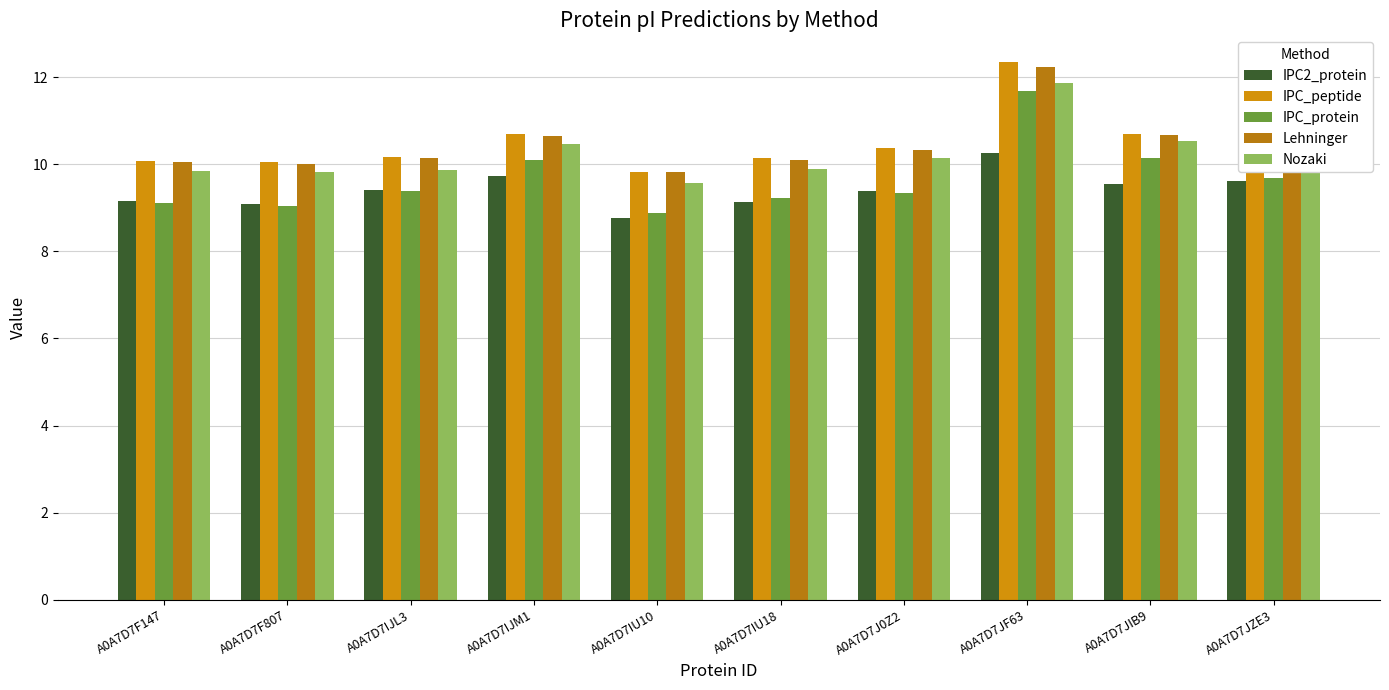

Reading right to left, what are all the values shown in this chart?

IPC2_protein: A0A7D7JZE3=9.6	A0A7D7JIB9=9.5	A0A7D7JF63=10.2	A0A7D7J0Z2=9.4	A0A7D7IU18=9.1	A0A7D7IU10=8.8	A0A7D7IJM1=9.7	A0A7D7IJL3=9.4	A0A7D7F807=9.1	A0A7D7F147=9.2
IPC_peptide: A0A7D7JZE3=10.3	A0A7D7JIB9=10.7	A0A7D7JF63=12.3	A0A7D7J0Z2=10.4	A0A7D7IU18=10.1	A0A7D7IU10=9.8	A0A7D7IJM1=10.7	A0A7D7IJL3=10.2	A0A7D7F807=10.0	A0A7D7F147=10.1
IPC_protein: A0A7D7JZE3=9.7	A0A7D7JIB9=10.1	A0A7D7JF63=11.7	A0A7D7J0Z2=9.3	A0A7D7IU18=9.2	A0A7D7IU10=8.9	A0A7D7IJM1=10.1	A0A7D7IJL3=9.4	A0A7D7F807=9.0	A0A7D7F147=9.1
Lehninger: A0A7D7JZE3=10.2	A0A7D7JIB9=10.7	A0A7D7JF63=12.2	A0A7D7J0Z2=10.3	A0A7D7IU18=10.1	A0A7D7IU10=9.8	A0A7D7IJM1=10.7	A0A7D7IJL3=10.1	A0A7D7F807=10.0	A0A7D7F147=10.0
Nozaki: A0A7D7JZE3=10.0	A0A7D7JIB9=10.5	A0A7D7JF63=11.9	A0A7D7J0Z2=10.1	A0A7D7IU18=9.9	A0A7D7IU10=9.6	A0A7D7IJM1=10.5	A0A7D7IJL3=9.9	A0A7D7F807=9.8	A0A7D7F147=9.9